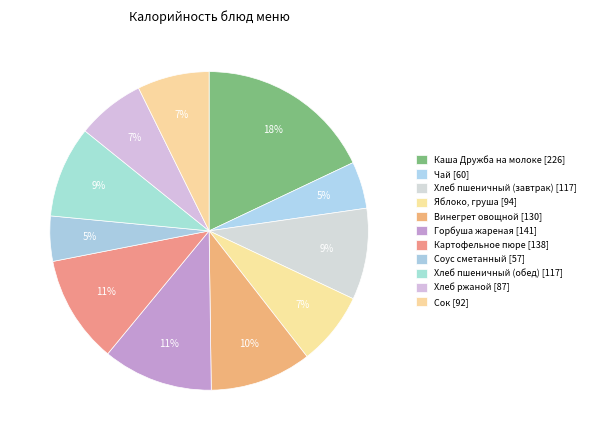

To the nearest percent, what percentage of the pie is Сок?

7%